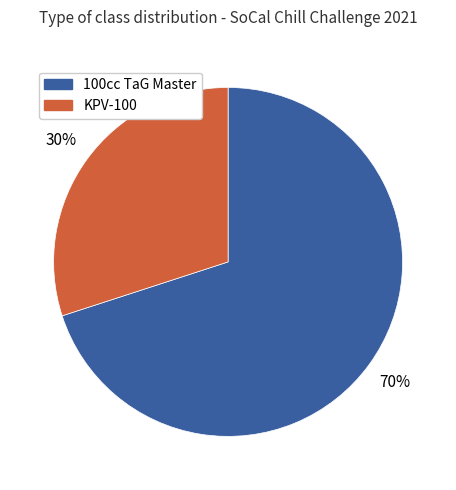

To the nearest percent, what is the difference between the largest and smallest slice percentages?

40%